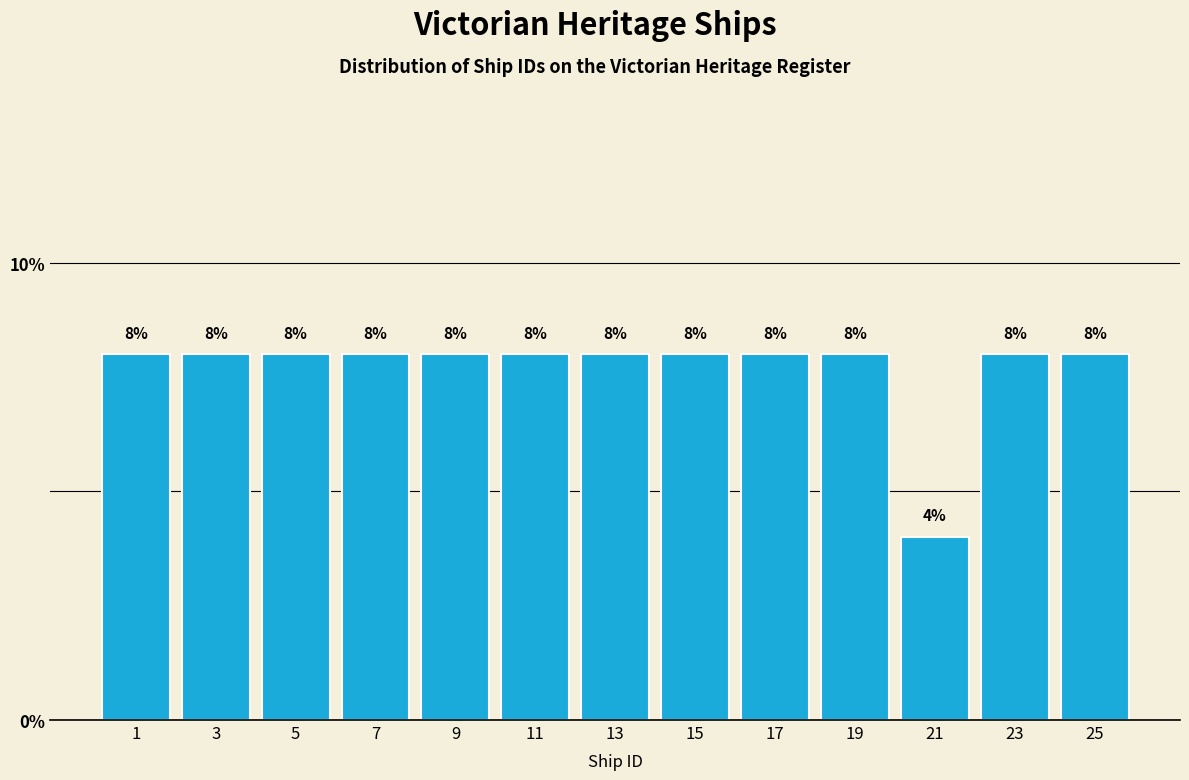

Reading left to right, list all the values displayed in this chart.

8	8	8	8	8	8	8	8	8	8	4	8	8